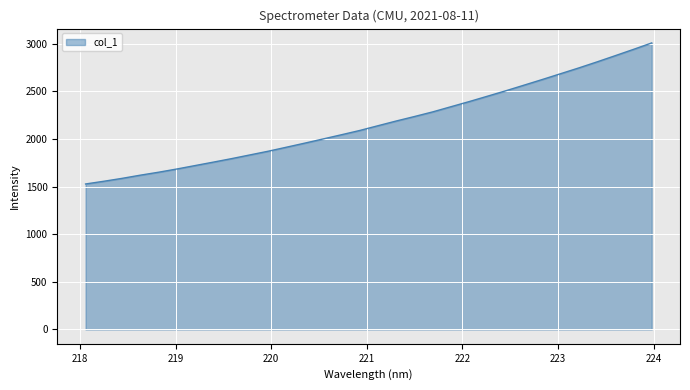

What is the difference between the maximum and minimum values?

1480.8